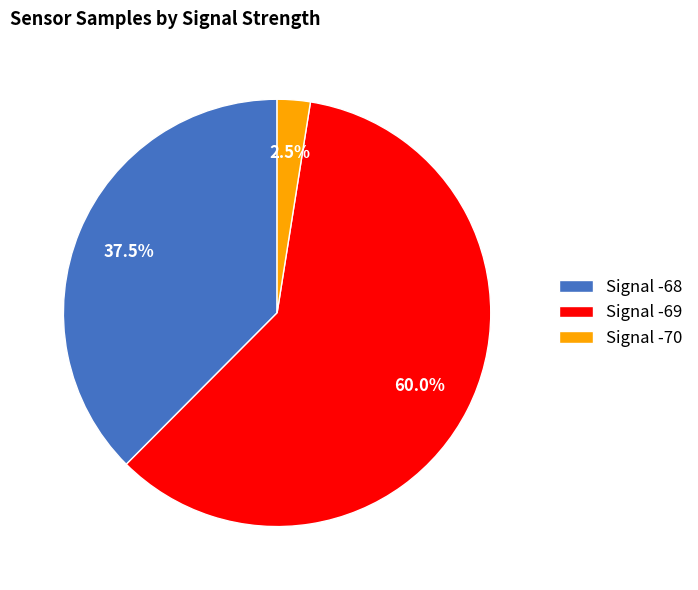

Is Signal -70 the majority of the pie?

No